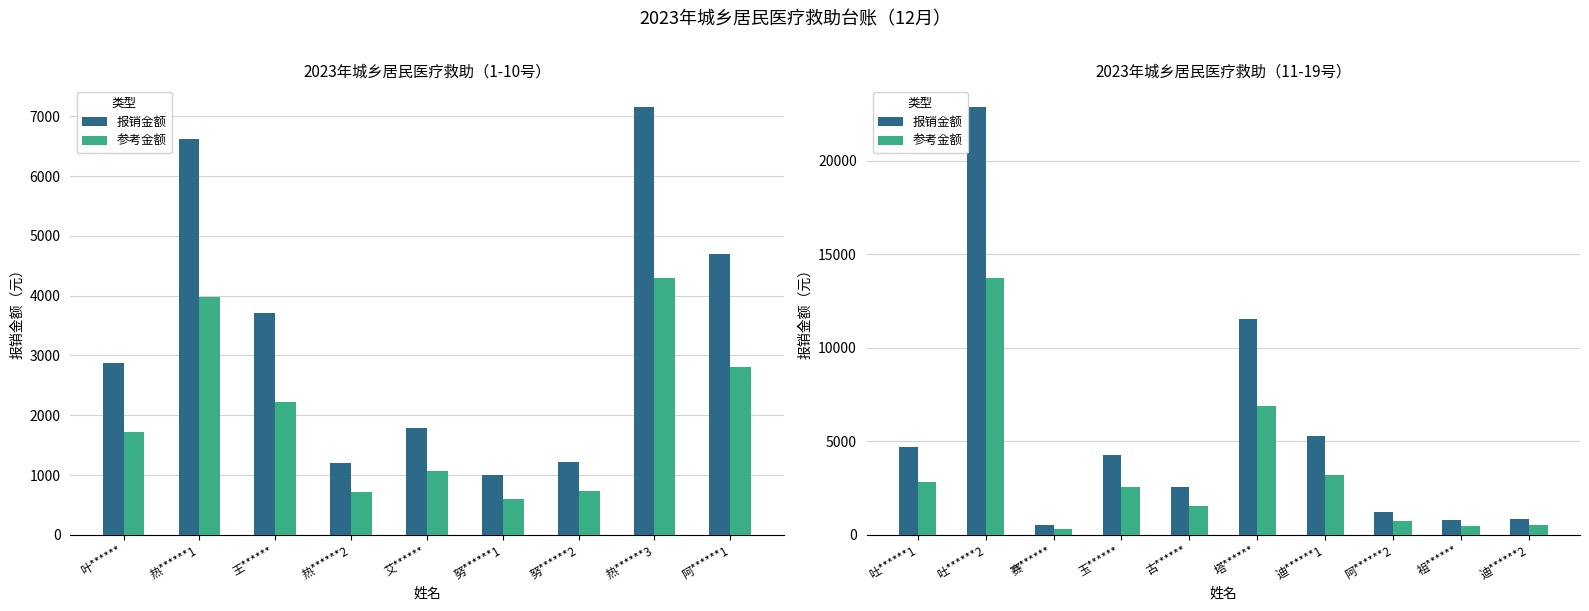

At how many categories does at least one series exceed 7940?

2